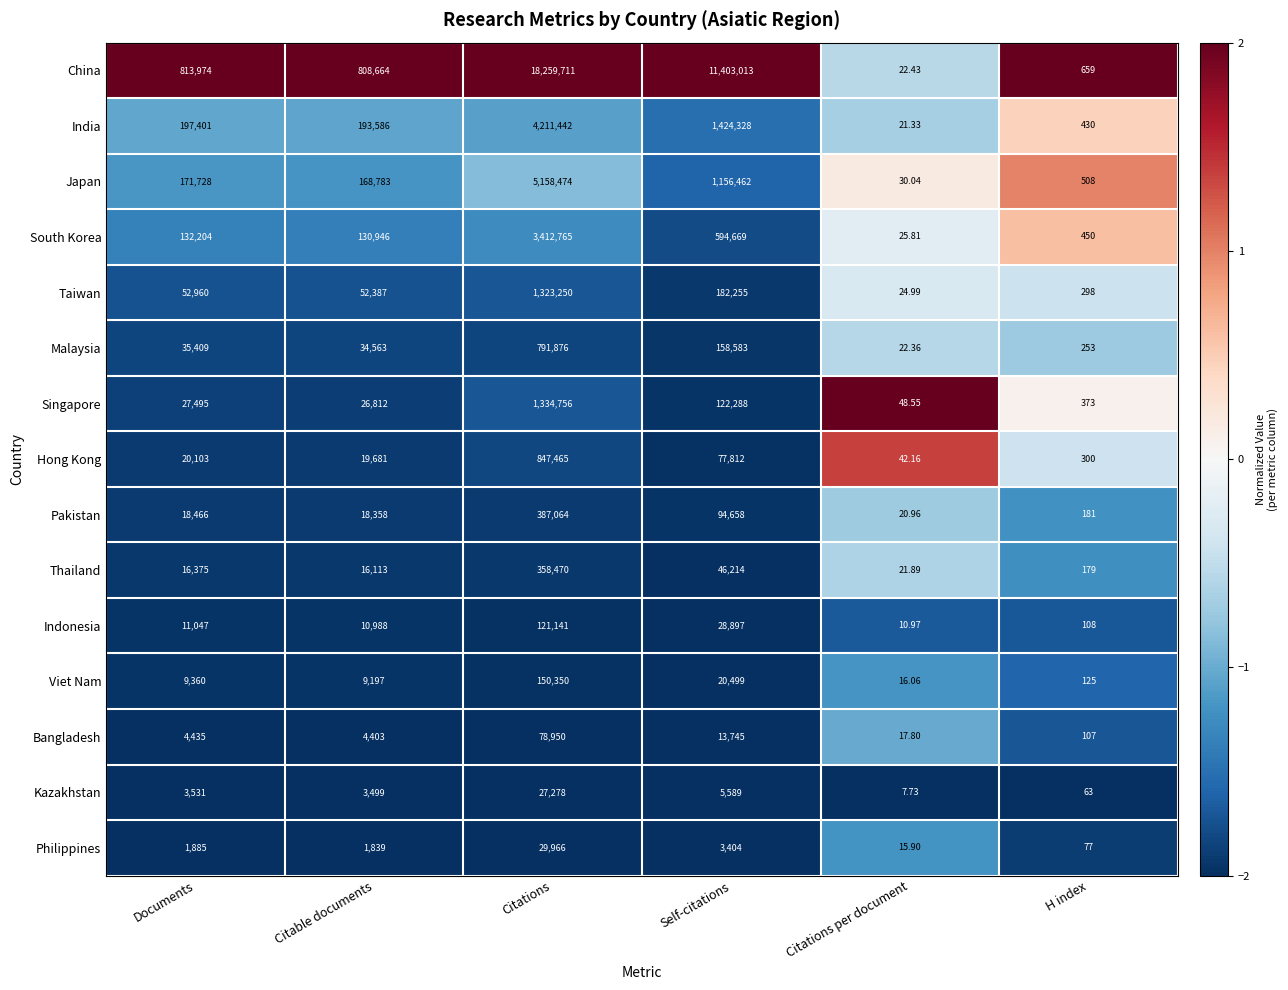

Rank the series by their maximum value, from lowest to highest.

Kazakhstan, Philippines, Bangladesh, Indonesia, Viet Nam, Thailand, Pakistan, Malaysia, Hong Kong, Taiwan, Singapore, South Korea, India, Japan, China